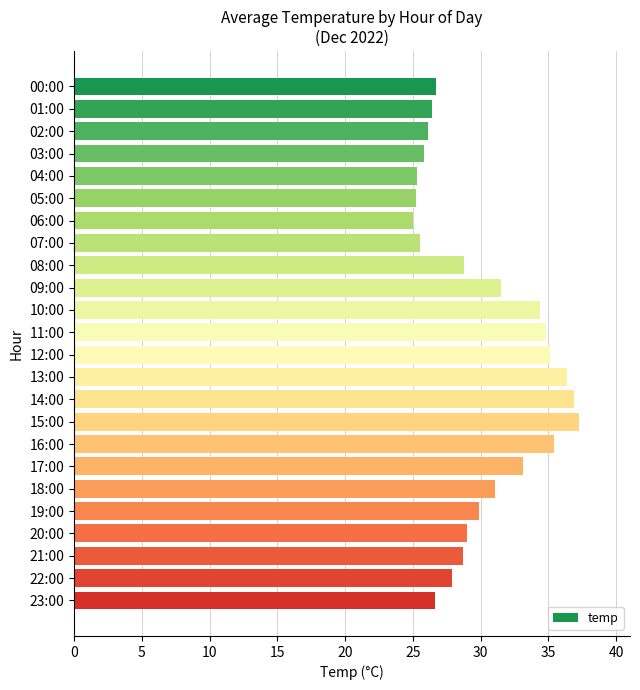

What is the average value?

30.1